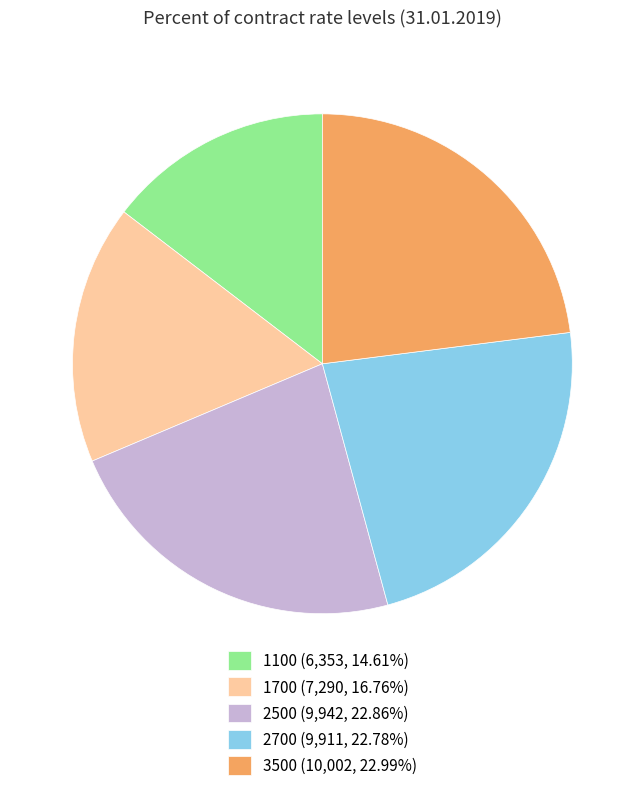

Which slice is the smallest?

1100